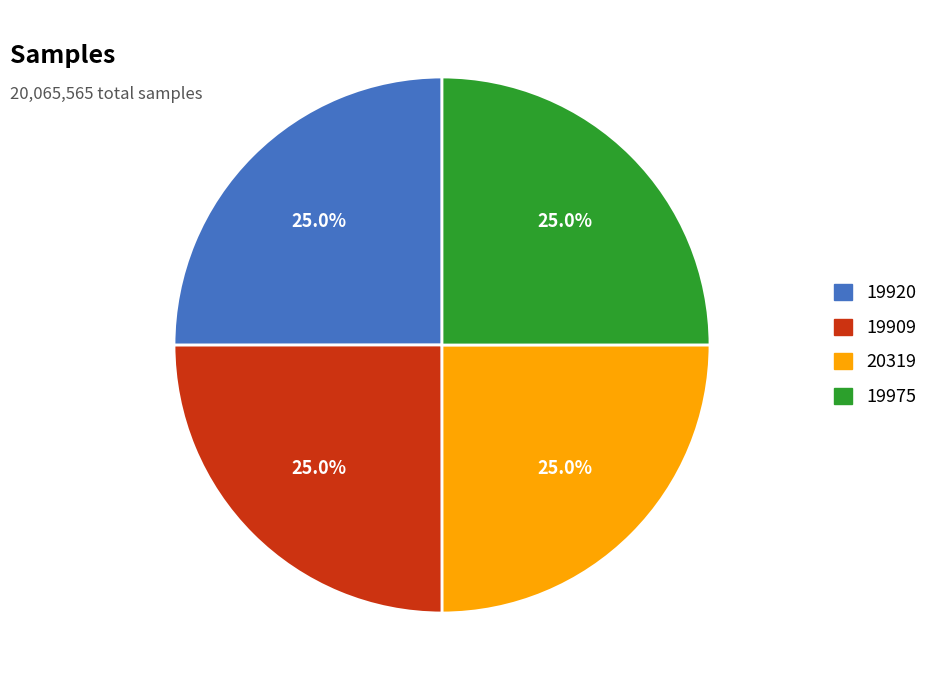

Does any single category account for the majority?

No